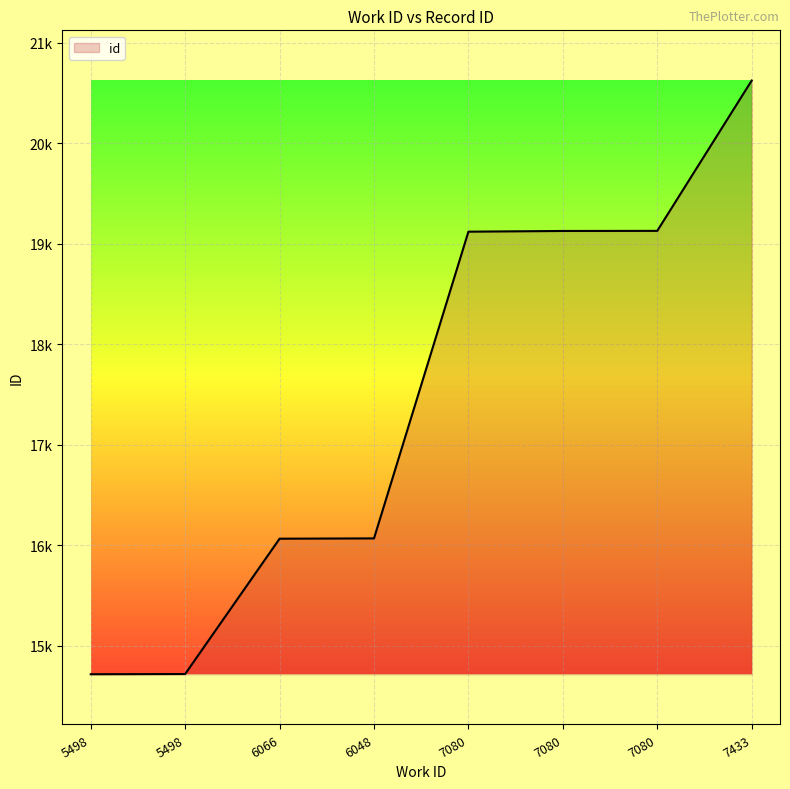

What is the ratio of the value at 7080 to the value at 7080?

1.0